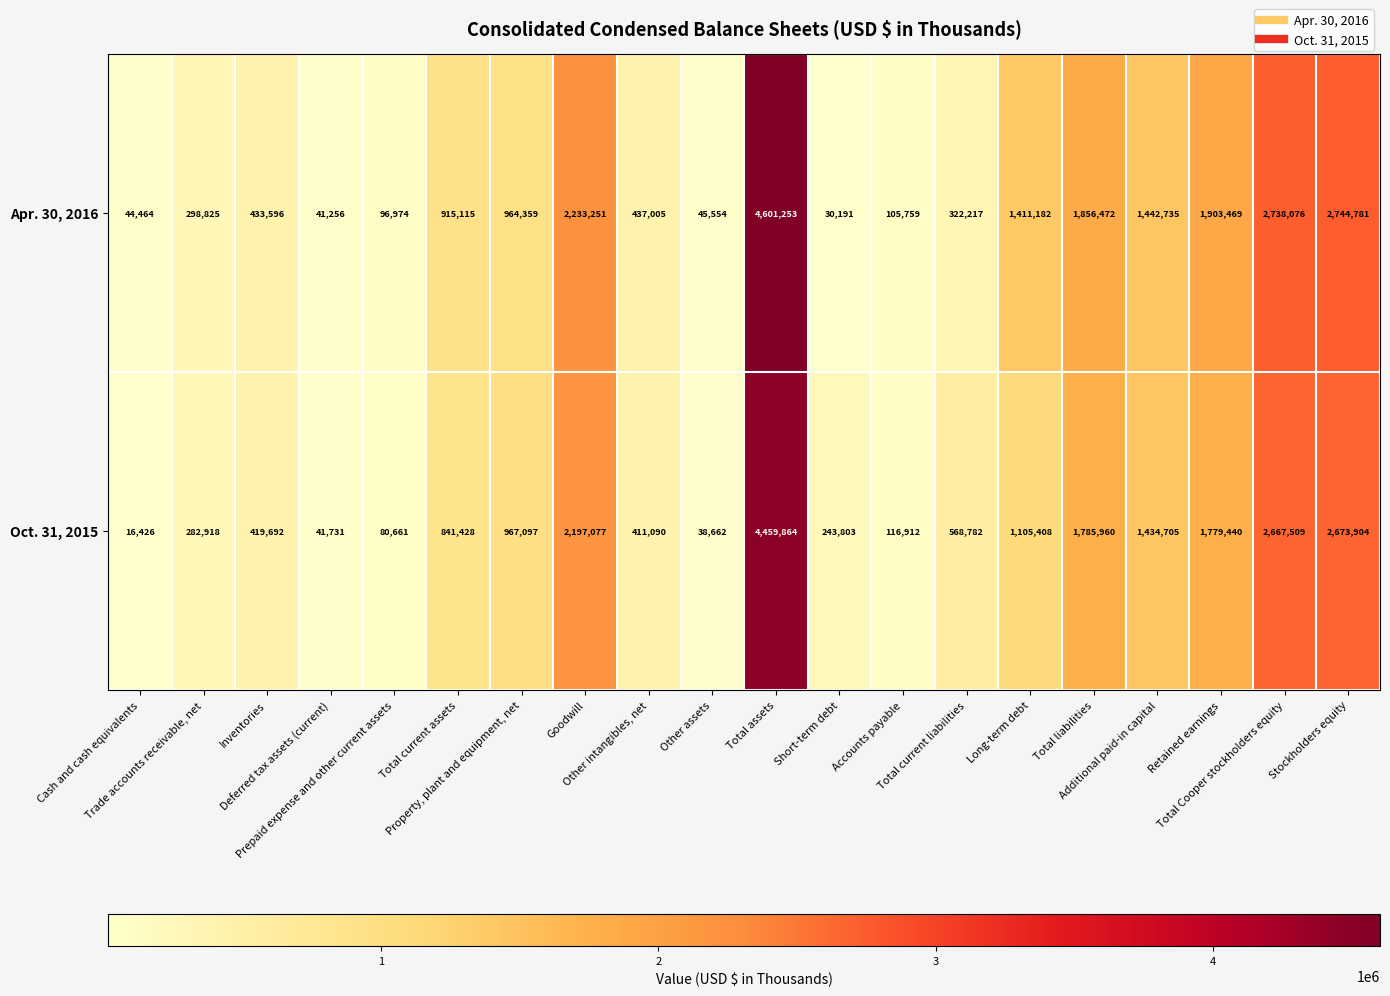

Rank the series by their average value, from highest to lowest.

Apr. 30, 2016, Oct. 31, 2015